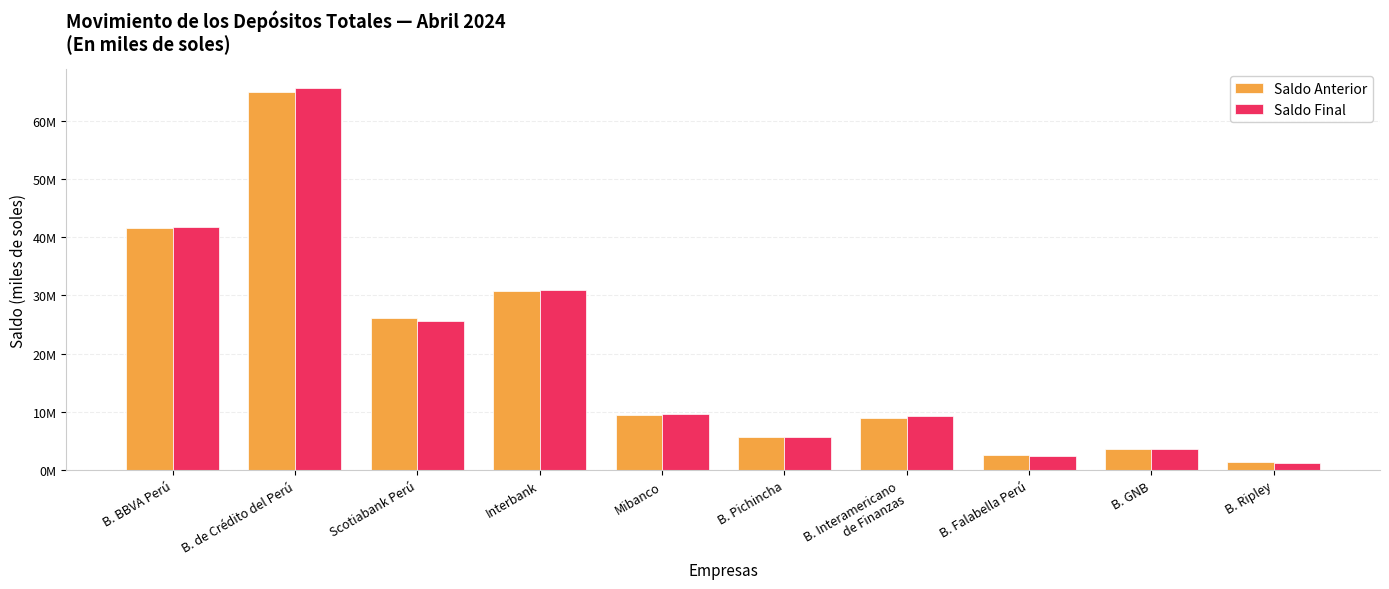

What is the difference between the second highest and minimum values in the Saldo Anterior series?

40204724.3